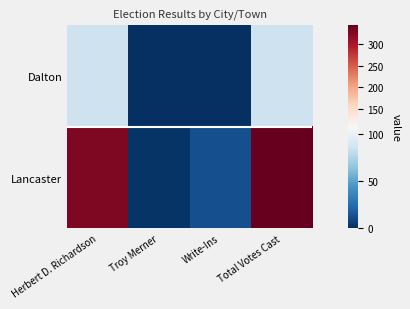

Which series has the largest total across all categories?

Lancaster